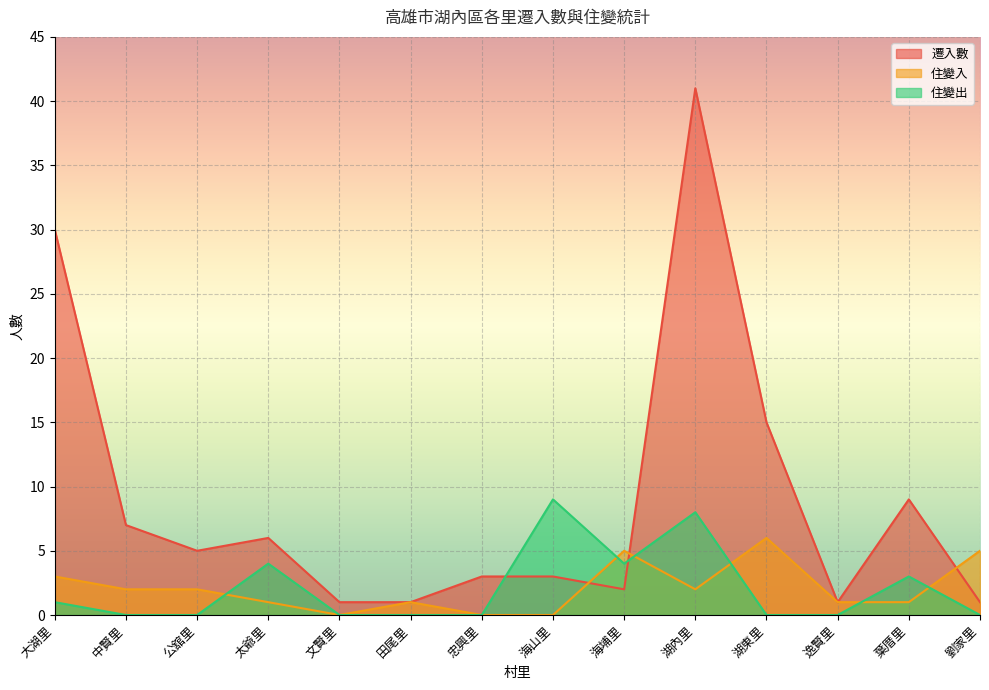

What position from the right is 劉家里?

1